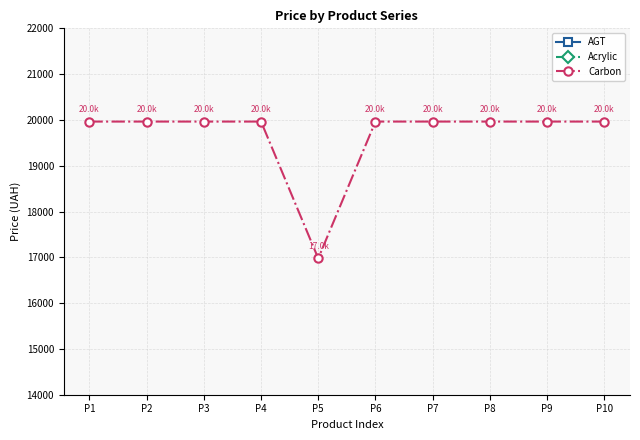

What are all the series names shown in the legend?

AGT, Acrylic, Carbon